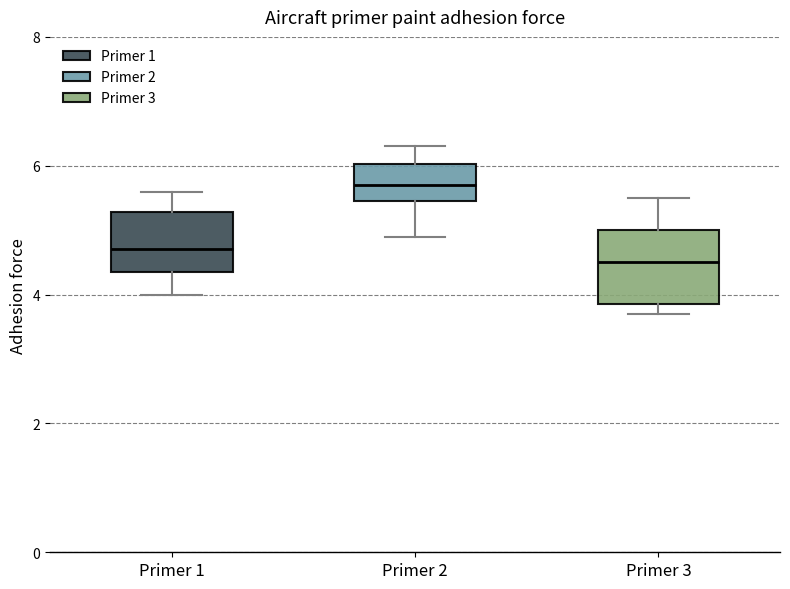

Where does the upper whisker of the box for Primer 2 end on the y-axis? The values are not printed on the chart, so give them approximately, as read against the axis.

6.4